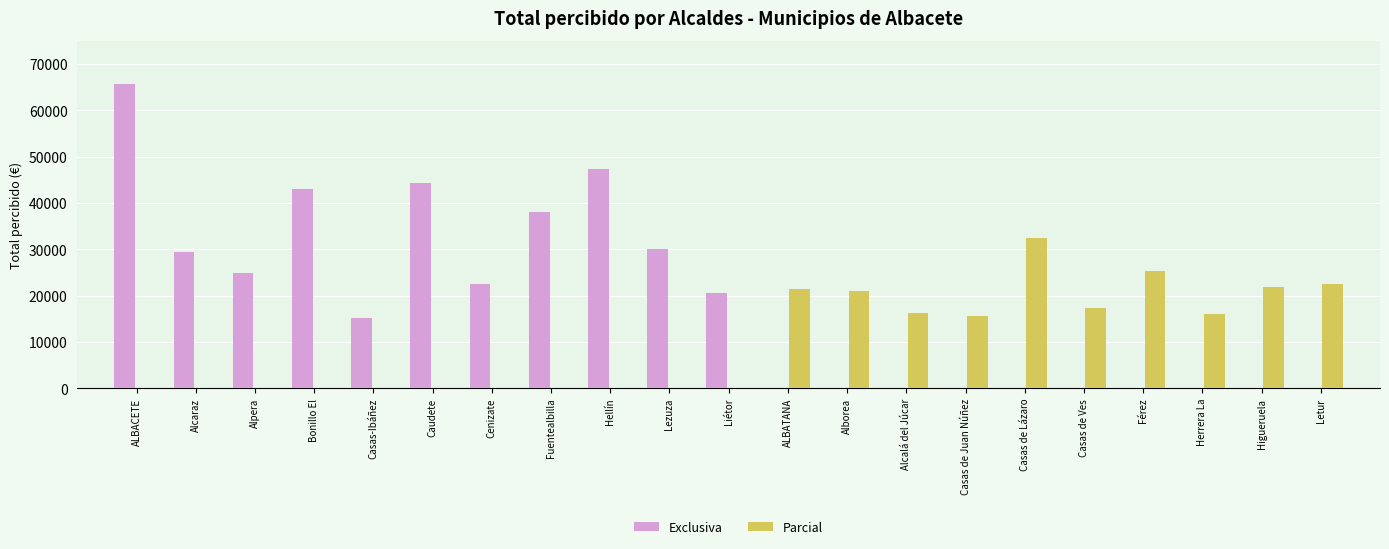

The Parcial series shows 7895.9 at Casas de Ves. True or false?

False